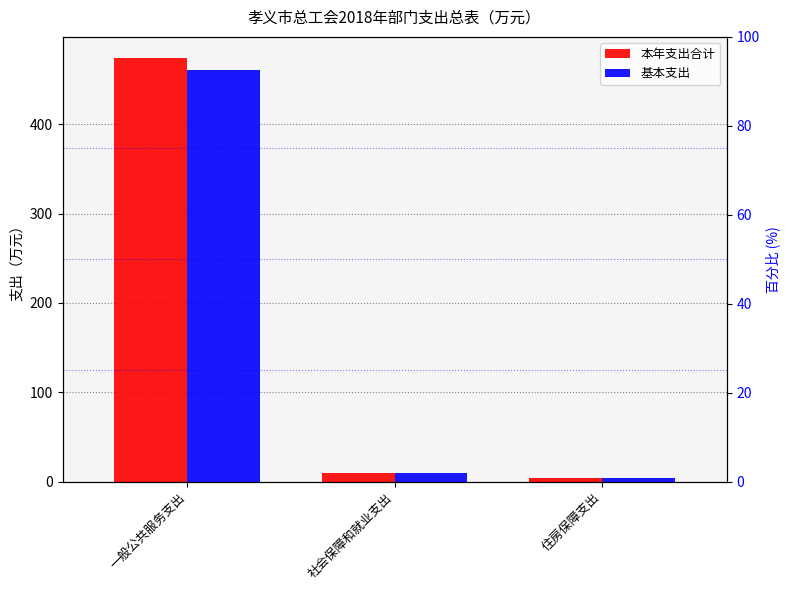

Reading right to left, extract all data points from this chart.

本年支出合计: 住房保障支出=3.6	社会保障和就业支出=9.1	一般公共服务支出=474.4
基本支出: 住房保障支出=3.6	社会保障和就业支出=9.1	一般公共服务支出=461.2